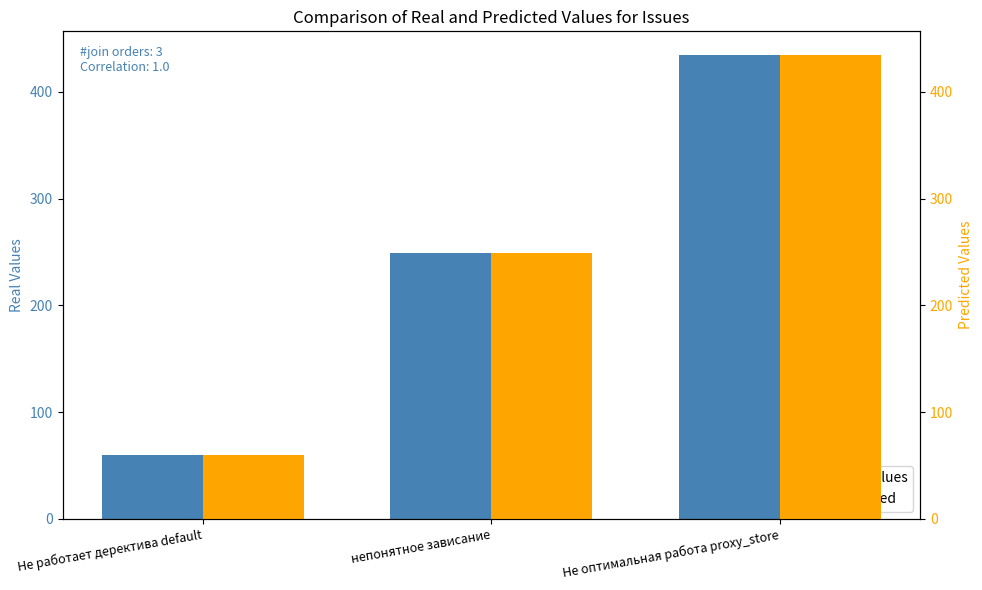

The Predicted series shows 339 at непонятное зависание. True or false?

False